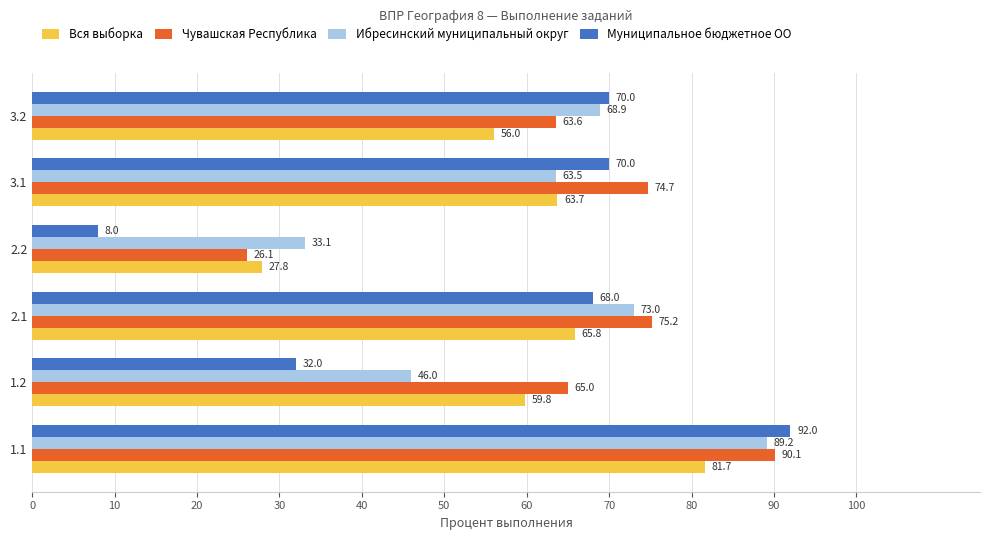

How many data points in Муниципальное бюджетное ОО are less than 70?

3